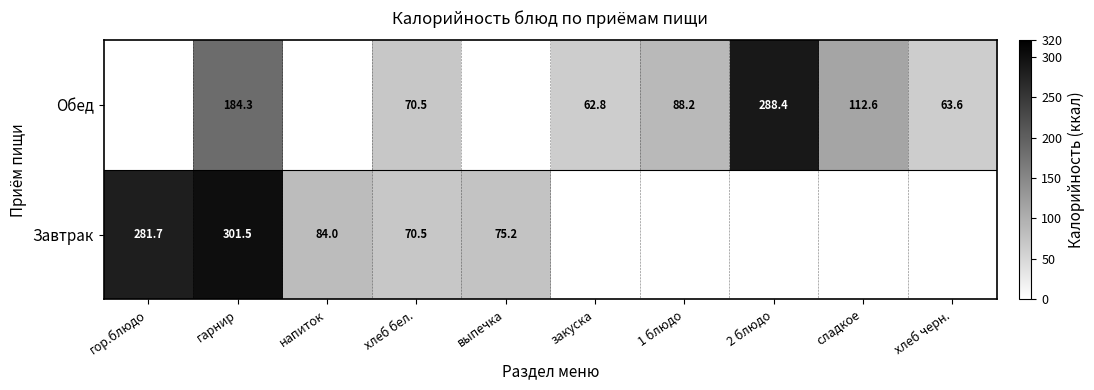

The value of Обед at хлеб черн. is 18.4. True or false?

False